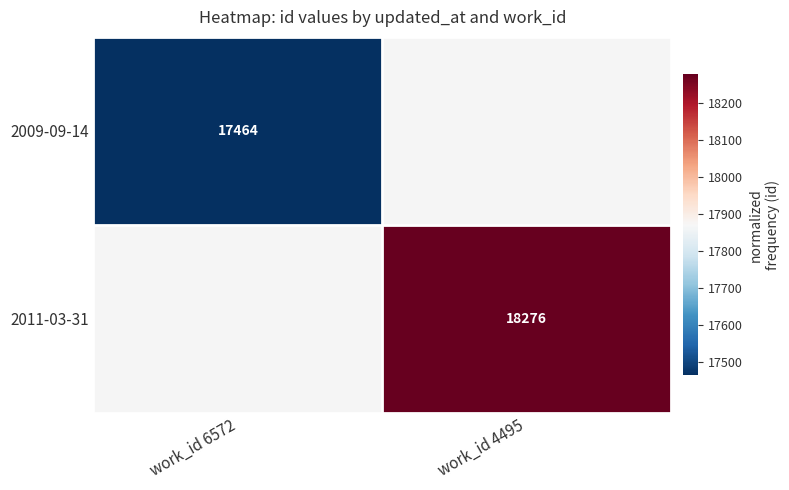

True or false: 2011-03-31 has a value of 18276 at work_id 4495.

True